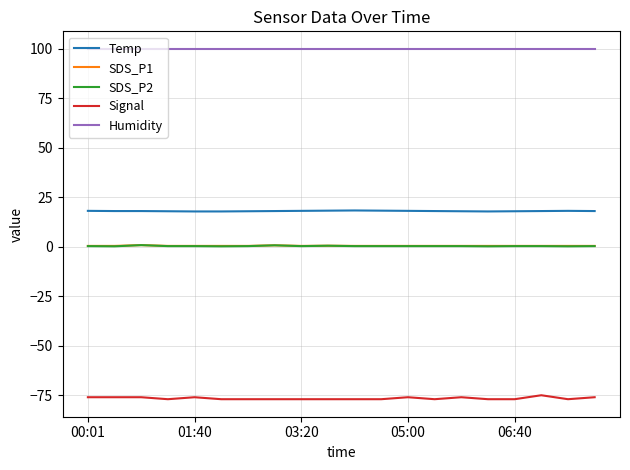

True or false: Signal and Humidity cross at least once.

False